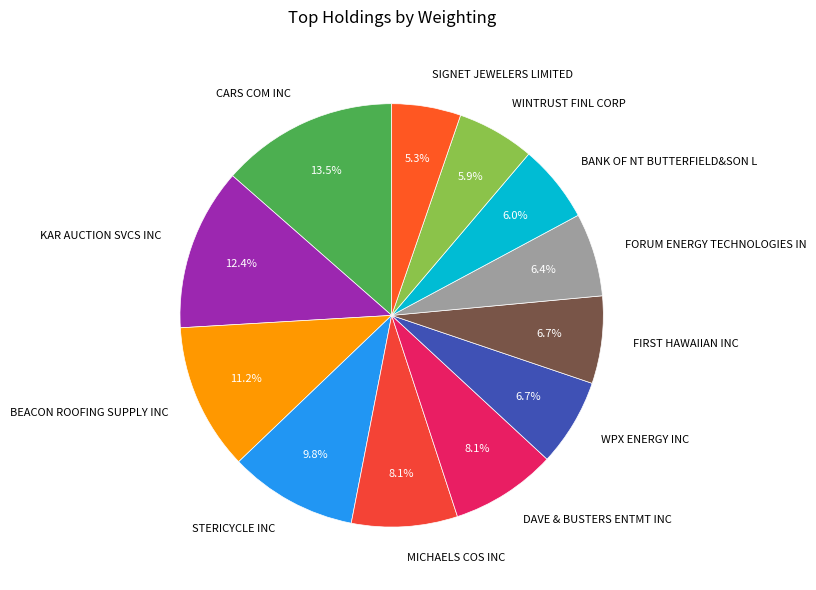

Does any single category account for the majority?

No